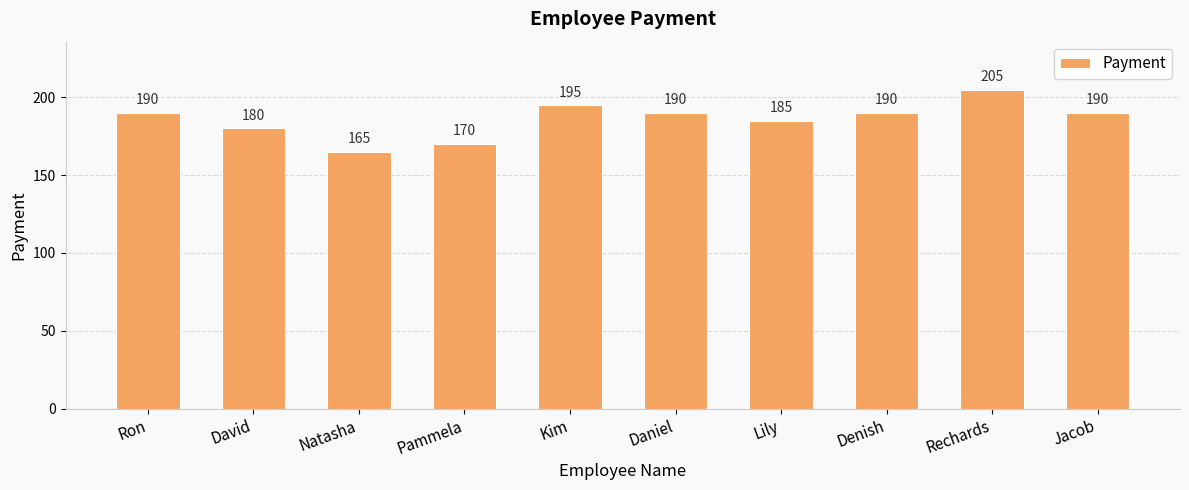

What is the average value?

186